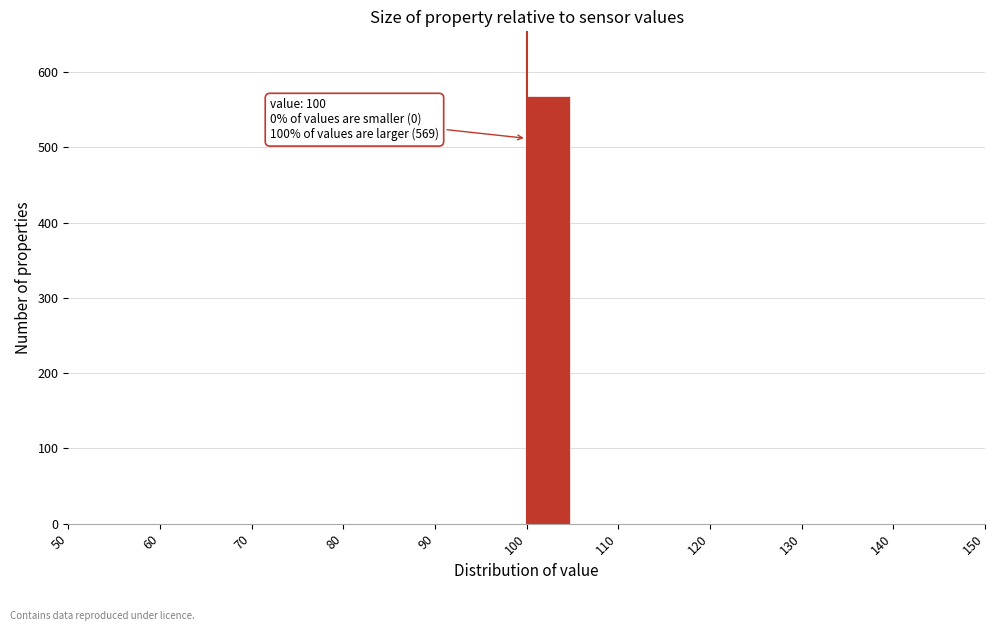

Over which range of the x-axis is the bar tallest?

100 to 105